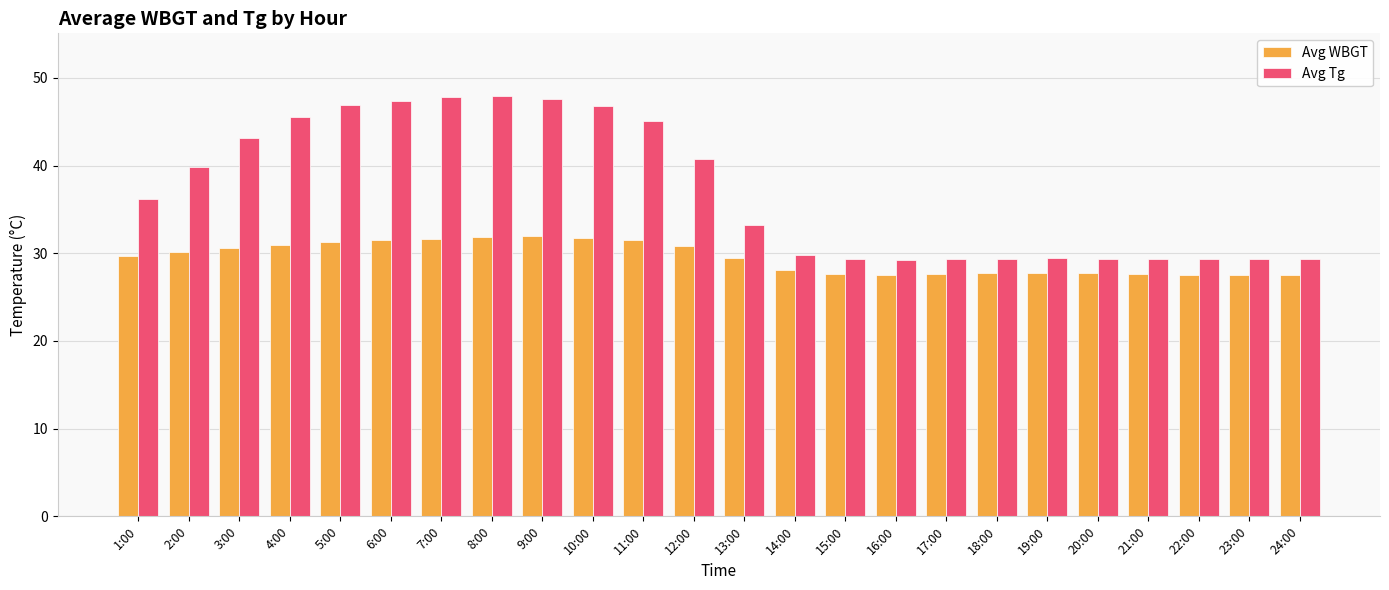

Which series changed the most between 3:00 and 5:00?

Avg Tg